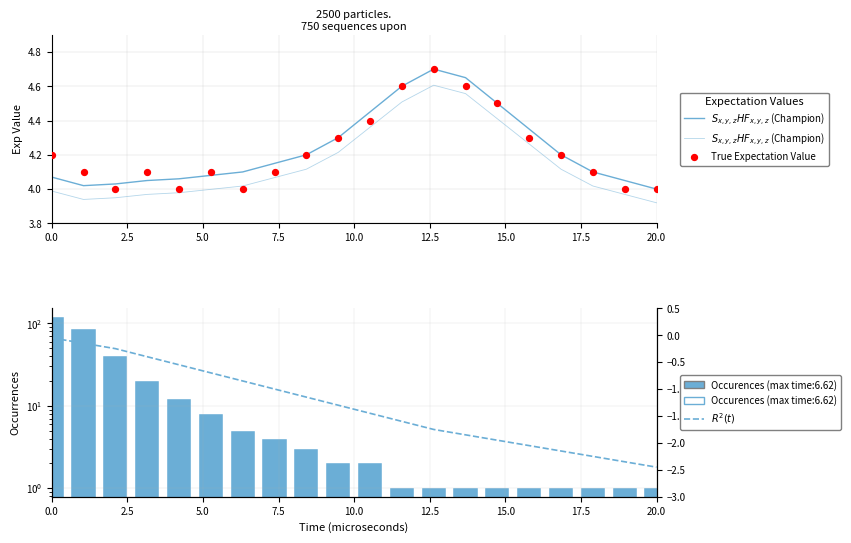

At how many categories does at least one series exceed 1?

20